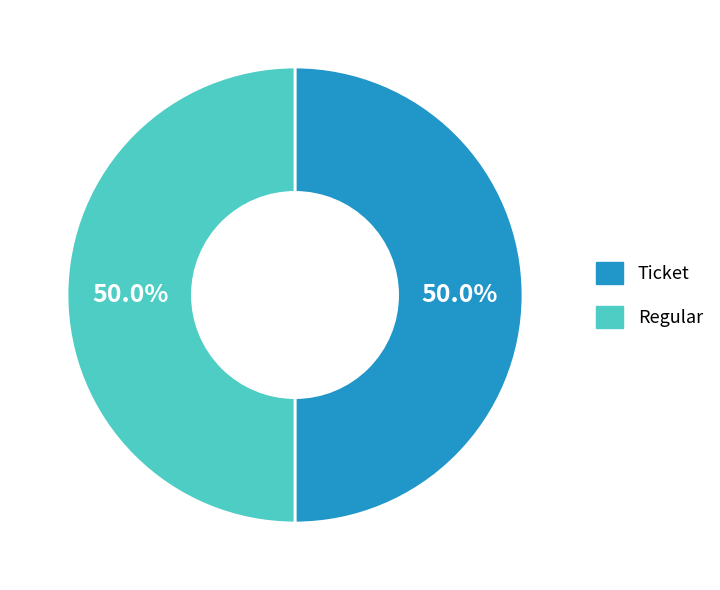

Do Regular and Ticket together represent more than half of the pie?

Yes